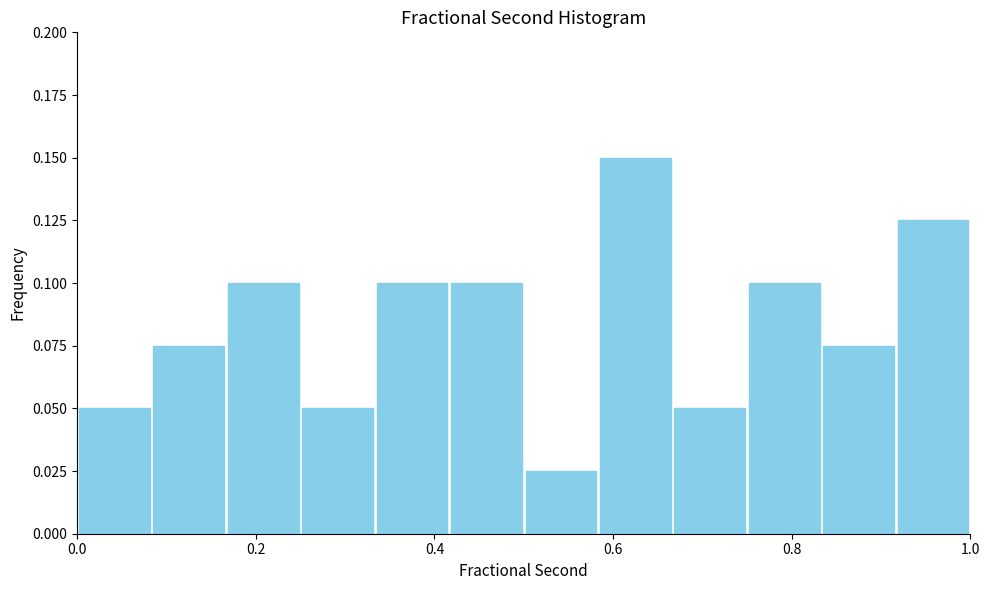

How tall is the bar that spans 0.00 to 0.08 on the x-axis? Neither the bar edges nor the heights are printed on the chart, so give them approximately, as read against the axes.

0.050